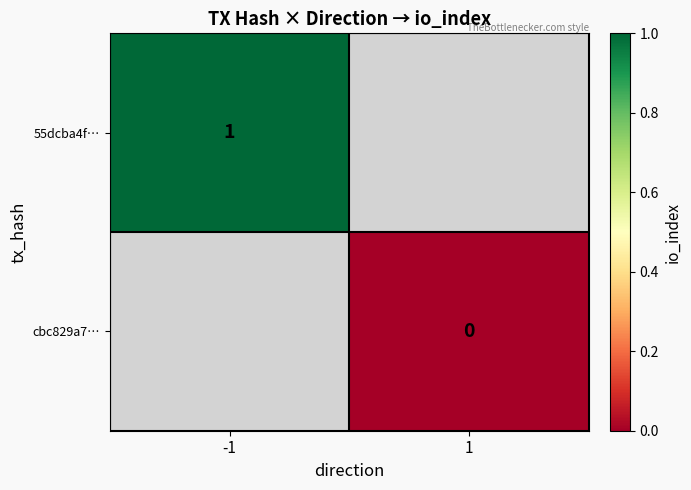

The value of 55dcba4f… at -1 is 1. True or false?

True